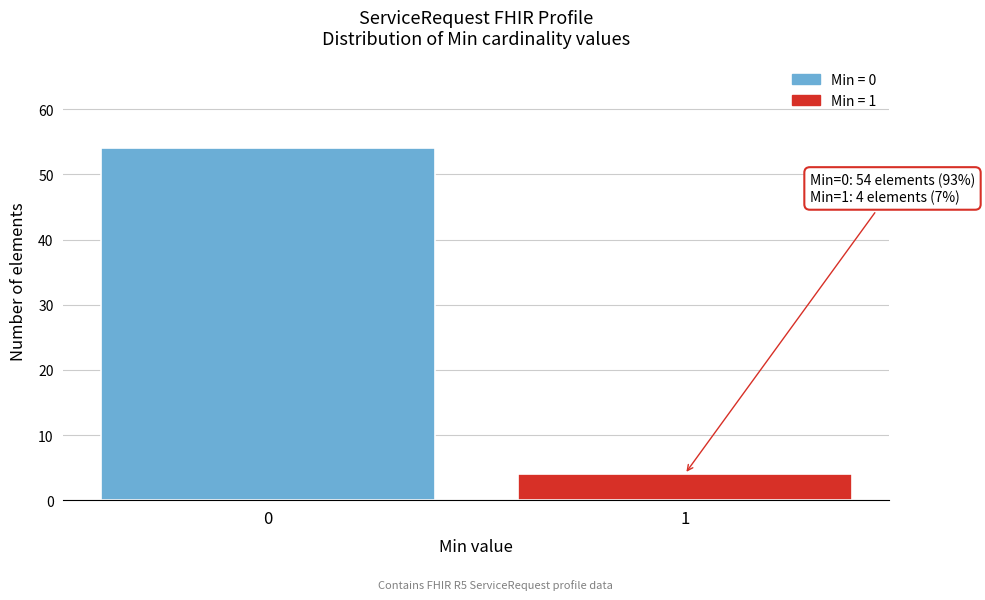

Reading left to right, what are all the values shown in this chart?

54	4